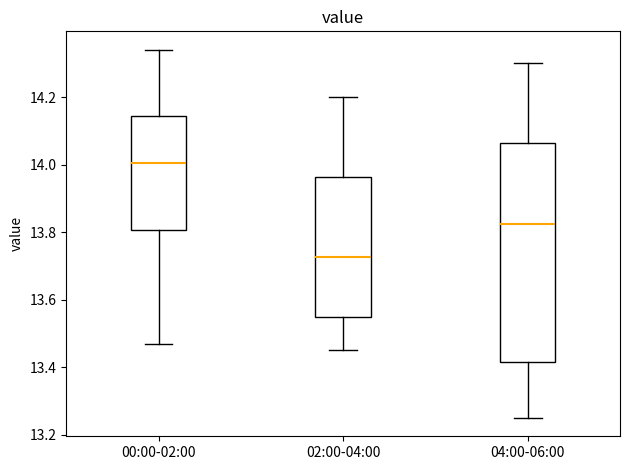

Reading left to right, read every box against the y-axis: the position of its median line, the range the box covers, and the ends of its whiskers. The values are not printed on the chart, so give them approximately, as read against the axis.

00:00-02:00: median 14.00, box 13.80 to 14.14, whiskers 13.48 to 14.34
02:00-04:00: median 13.72, box 13.56 to 13.96, whiskers 13.46 to 14.20
04:00-06:00: median 13.82, box 13.42 to 14.06, whiskers 13.26 to 14.30